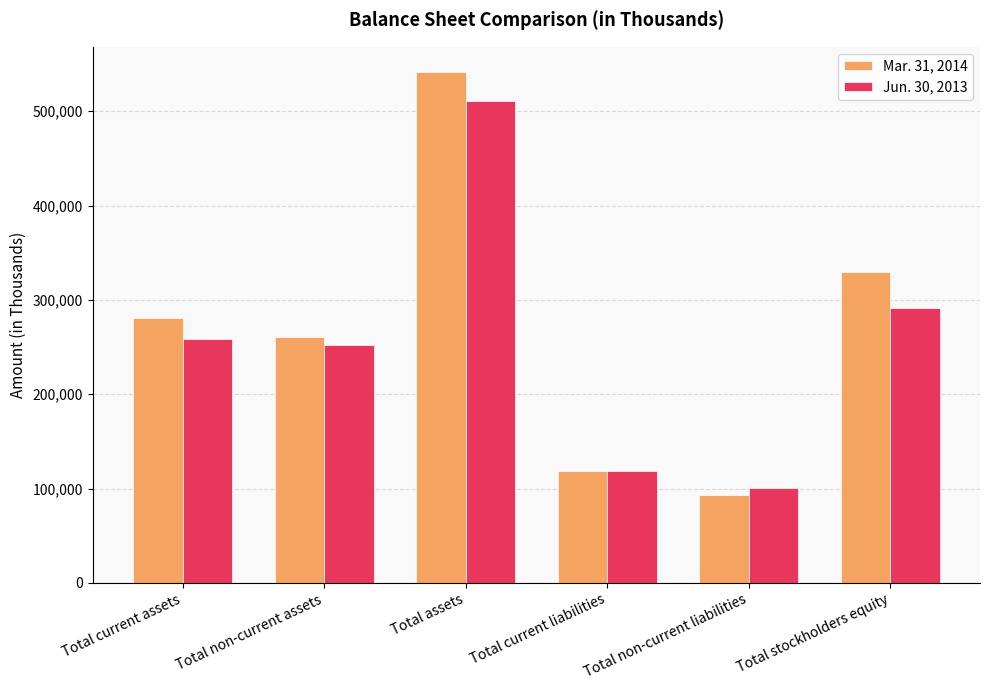

Reading left to right, extract all data points from this chart.

Mar. 31, 2014: 280707	260568	541275	118557	93639	329079
Jun. 30, 2013: 258301	252272	510573	118473	101112	290988